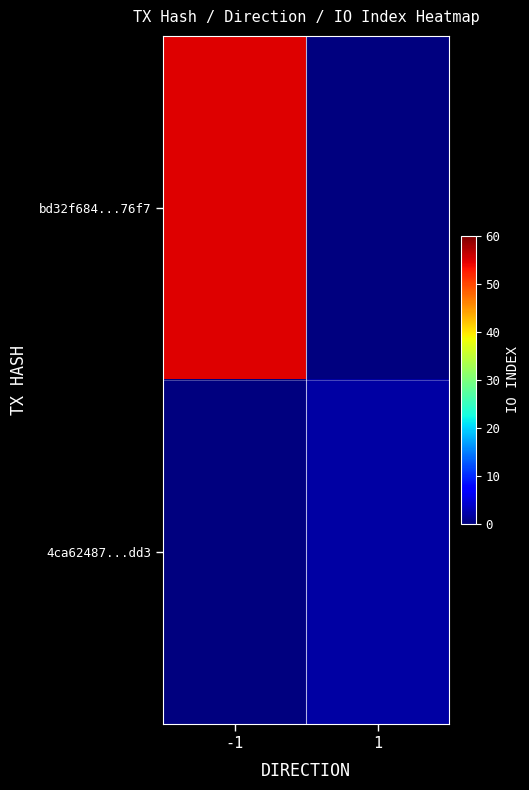

Between 1 and -1, which is larger?

-1